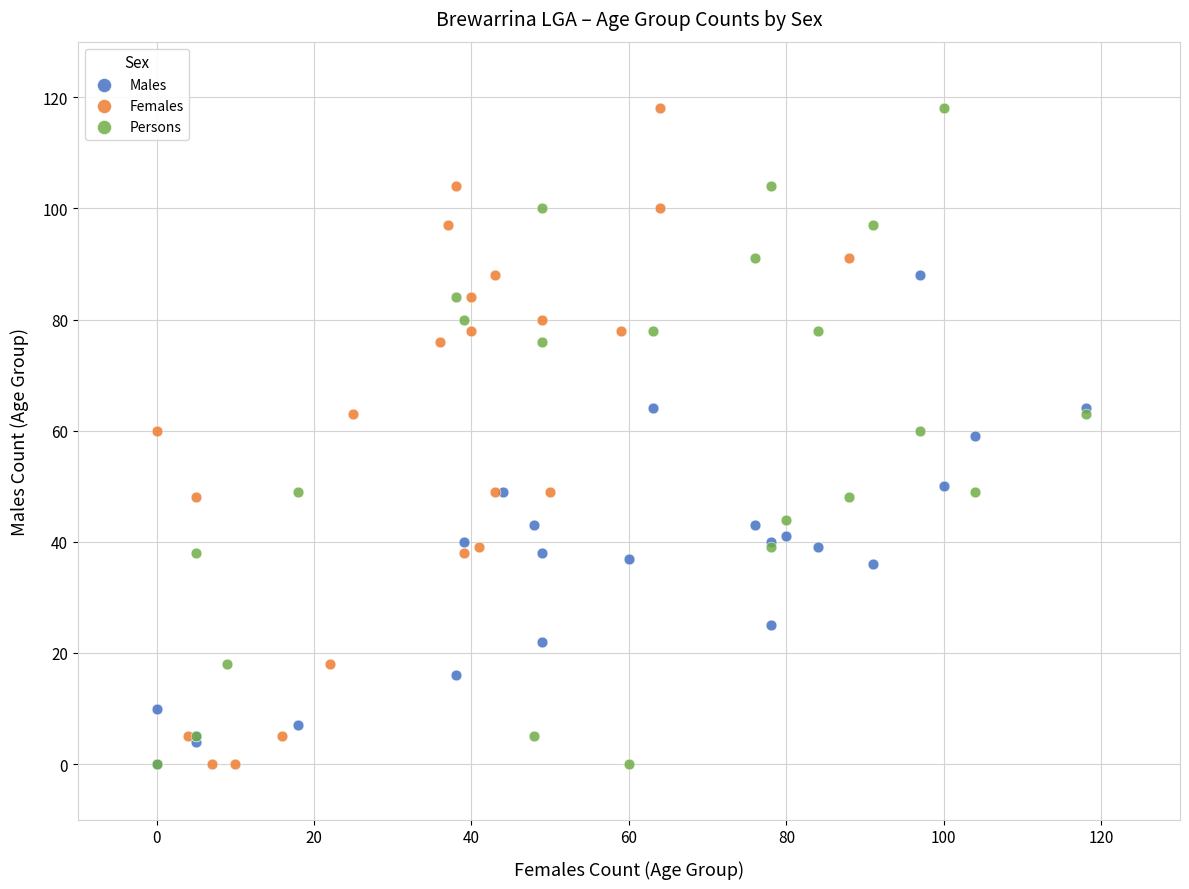

What are all the series names shown in the legend?

Males, Females, Persons